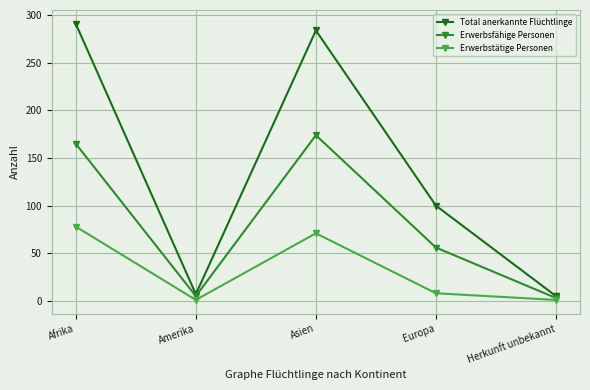

How many interior local valleys does the Total anerkannte Flüchtlinge series have?

1